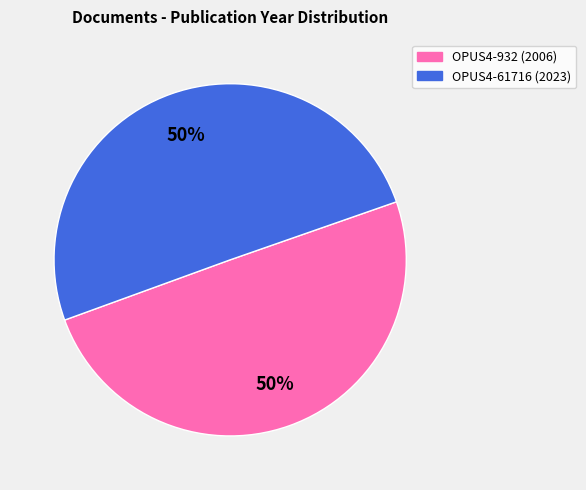

What percentage is the OPUS4-61716 slice, to the nearest percent?

50%